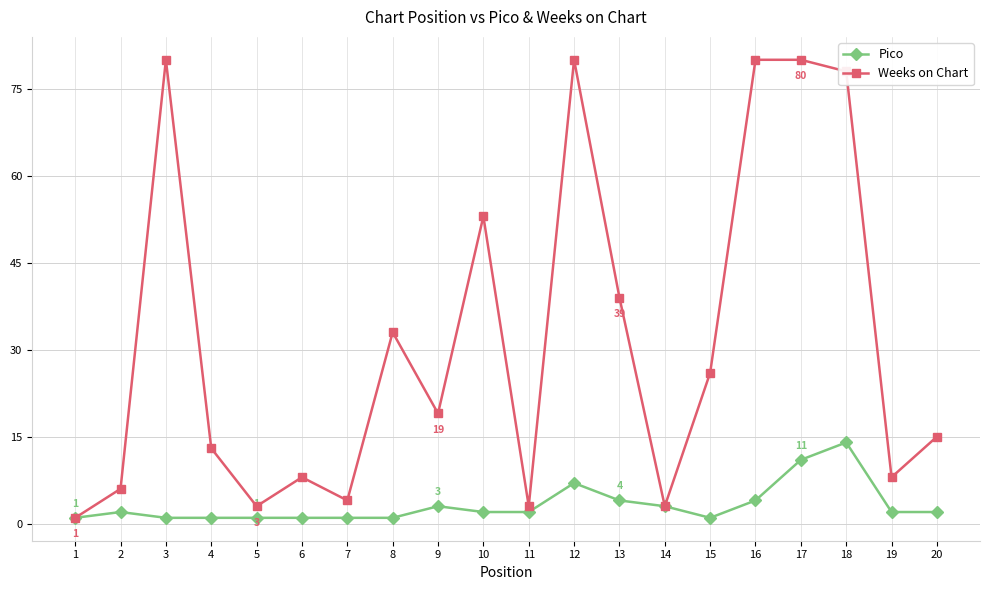

Is it true that Weeks on Chart equals 26 at 15?

True